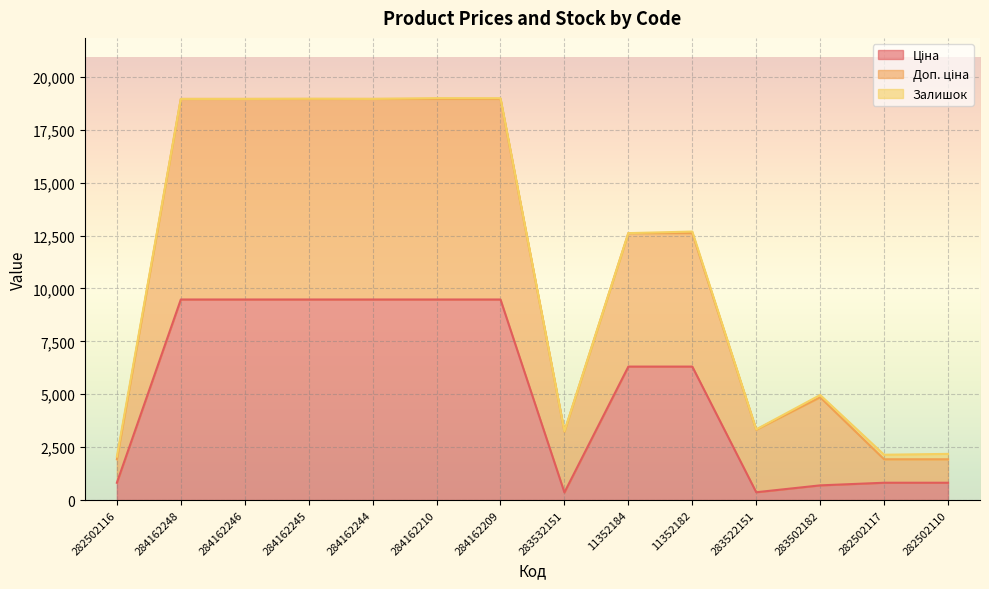

Which series changed the most between 284162209 and 11352182?

Доп. ціна